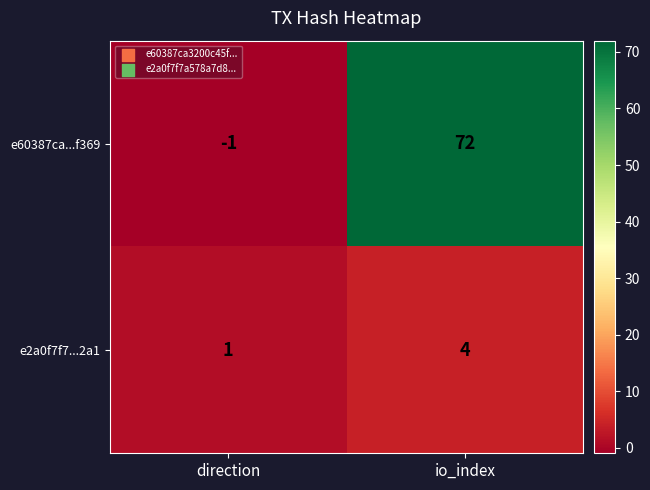

How many data points does each series have?

2